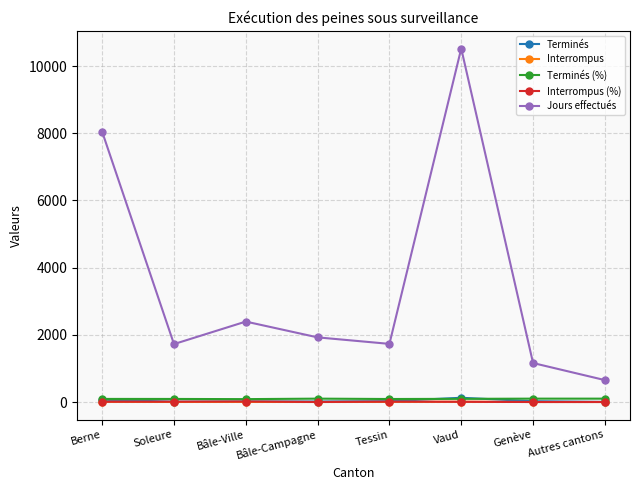

Is the value of Jours effectués at Tessin greater than the value of Interrompus at Autres cantons?

Yes